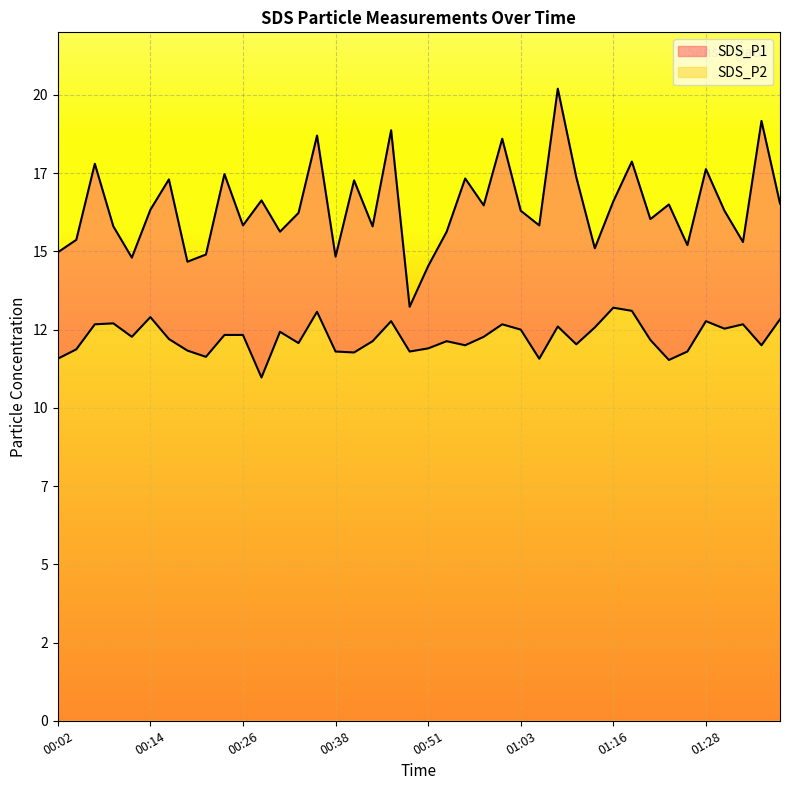

Reading left to right, transcribe all the data shown in this chart.

SDS_P1: 15.0	15.4	17.8	15.8	14.8	16.3	17.3	14.7	14.9	17.5	15.8	16.6	15.6	16.2	18.7	14.8	17.3	15.8	18.9	13.2	14.5	15.6	17.3	16.5	18.6	16.3	15.8	20.2	17.4	15.1	16.6	17.9	16.0	16.5	15.2	17.6	16.3	15.3	19.2	16.5
SDS_P2: 11.6	11.9	12.7	12.7	12.3	12.9	12.2	11.8	11.6	12.3	12.3	11.0	12.4	12.1	13.1	11.8	11.8	12.1	12.8	11.8	11.9	12.1	12.0	12.3	12.7	12.5	11.6	12.6	12.0	12.6	13.2	13.1	12.2	11.5	11.8	12.8	12.5	12.7	12.0	12.8